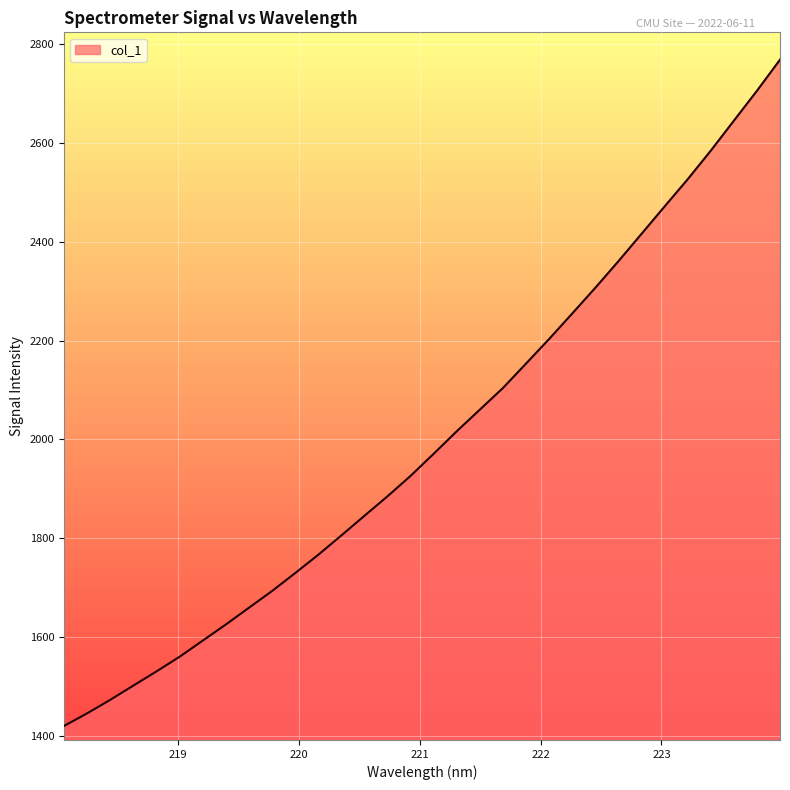

What is the difference between the maximum and minimum values?

1349.7